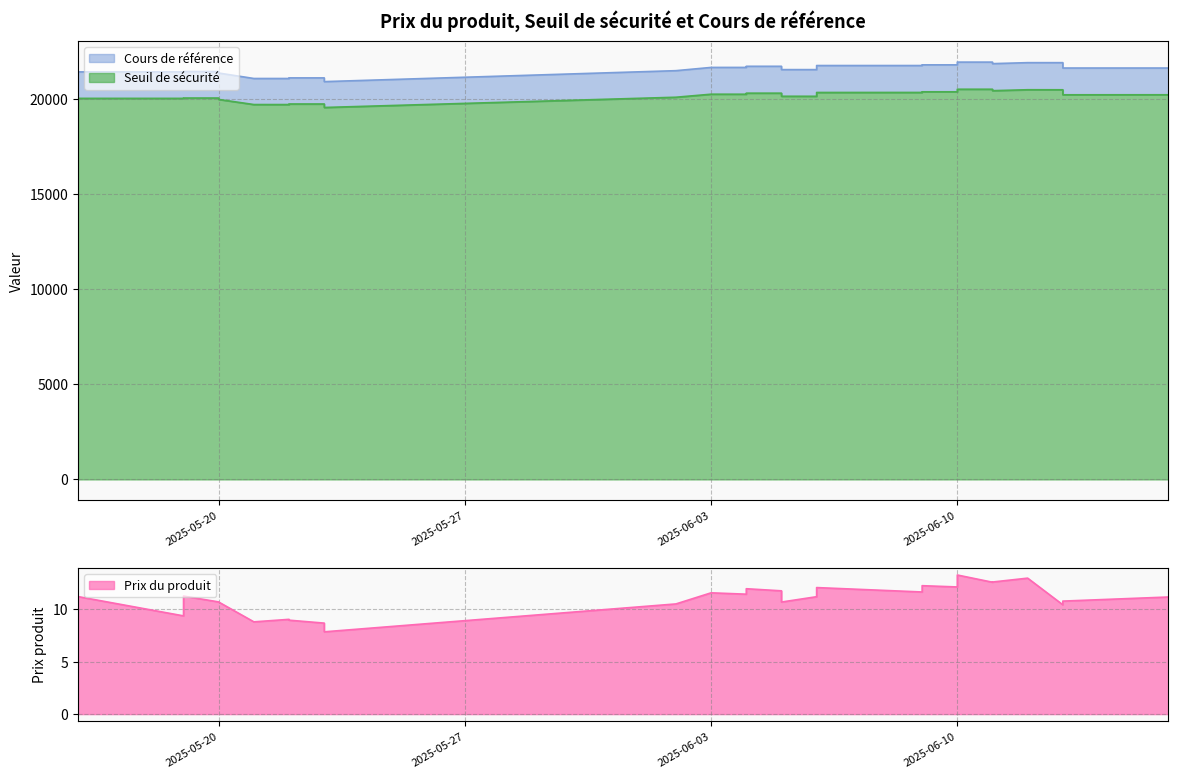

True or false: Seuil de sécurité has a value of 33375.1 at 2025-05-19.

False